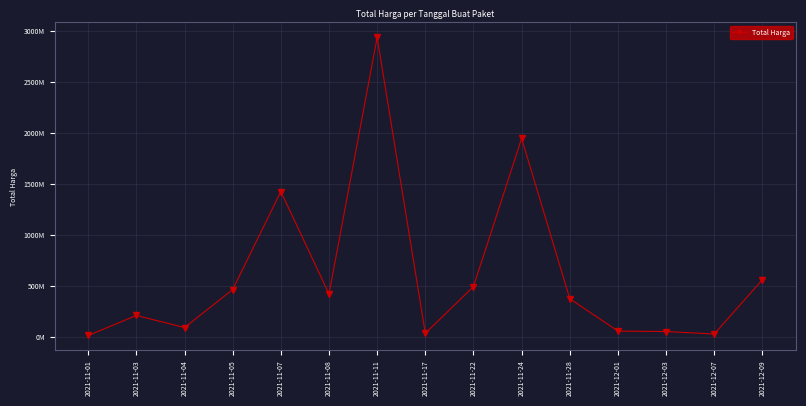

What is the label of the 6th point from the left?

2021-11-08